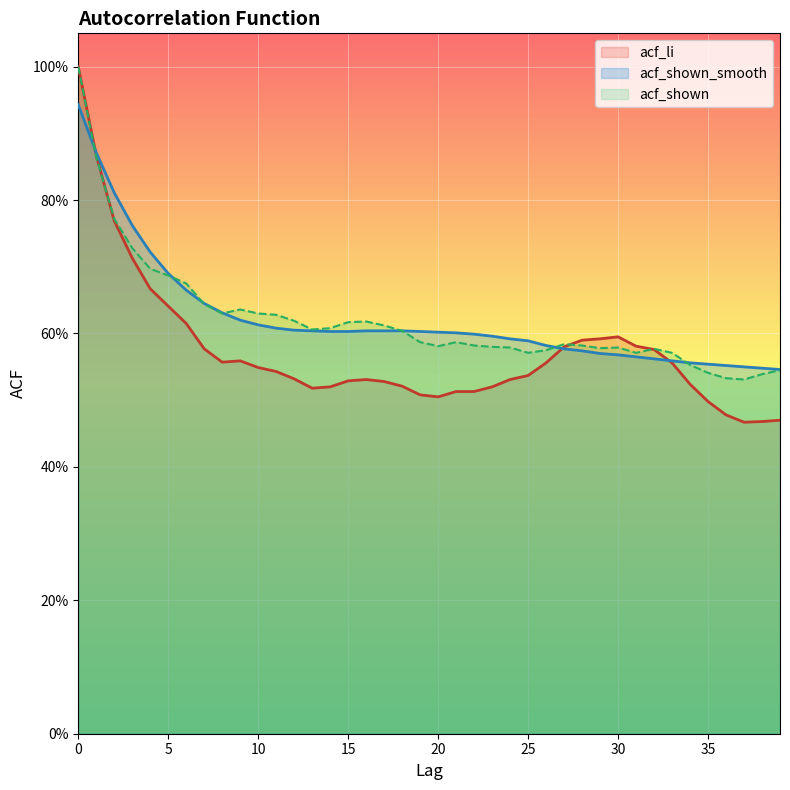

List the labels in order of acf_shown value, smallest first.

37, 36, 38, 35, 39, 34, 25, 31, 33, 26, 32, 29, 24, 30, 23, 20, 22, 28, 27, 19, 21, 18, 13, 14, 17, 15, 16, 12, 11, 8, 10, 9, 7, 6, 5, 4, 3, 2, 1, 0